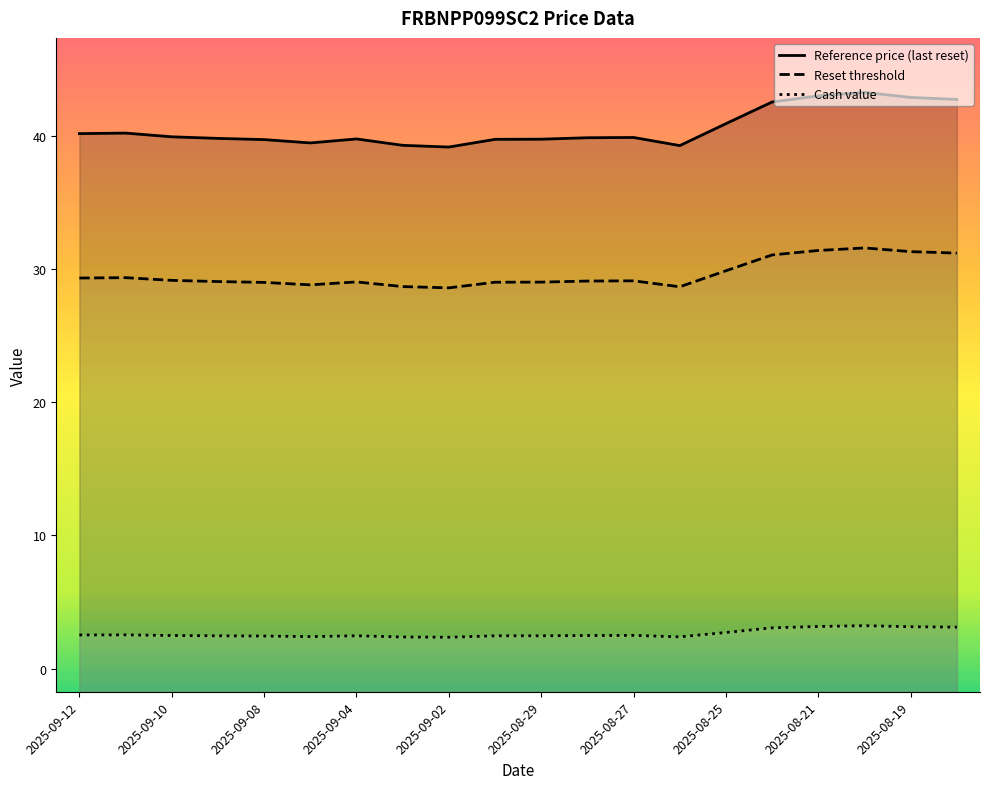

Is it true that Reference price (last reset) equals 59.5 at 2025-09-04?

False